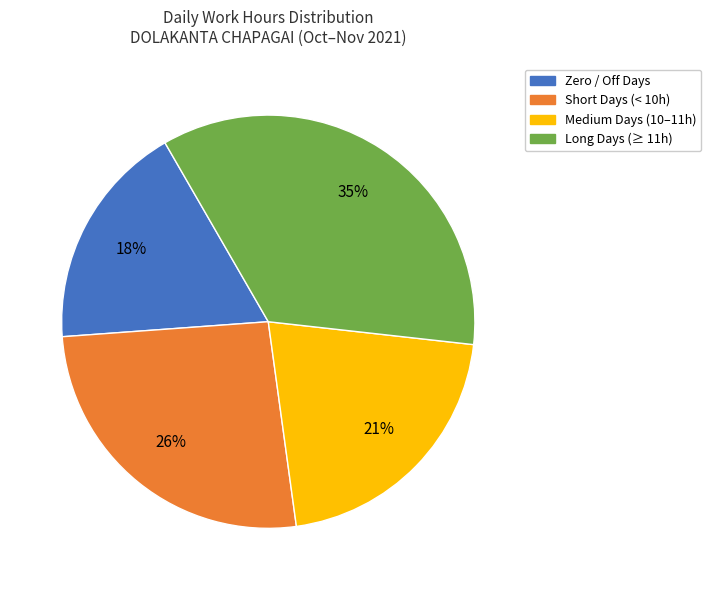

Is there a majority slice in this chart?

No